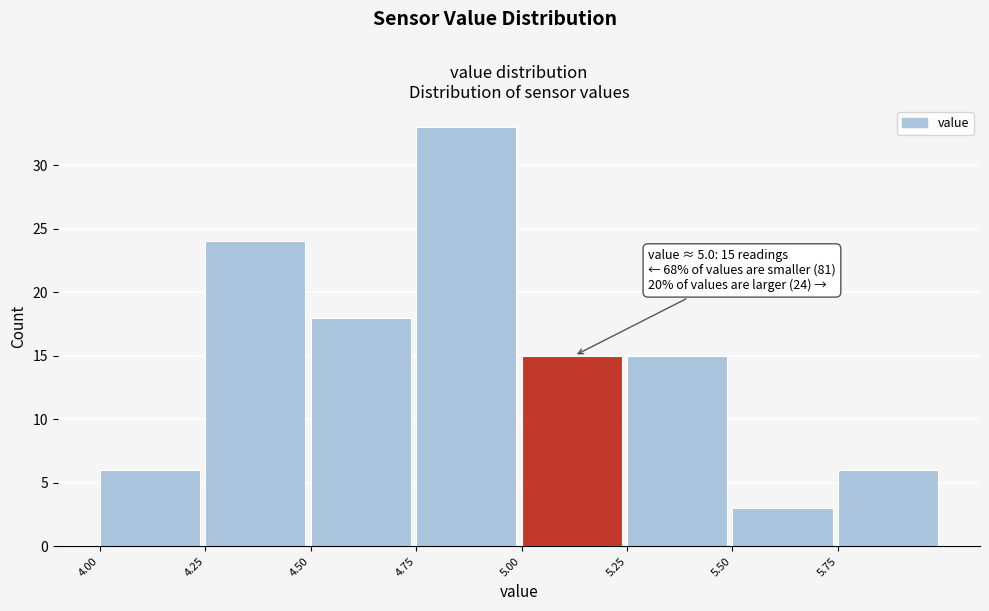

Over which range of the x-axis is the bar tallest?

4.75 to 5.00